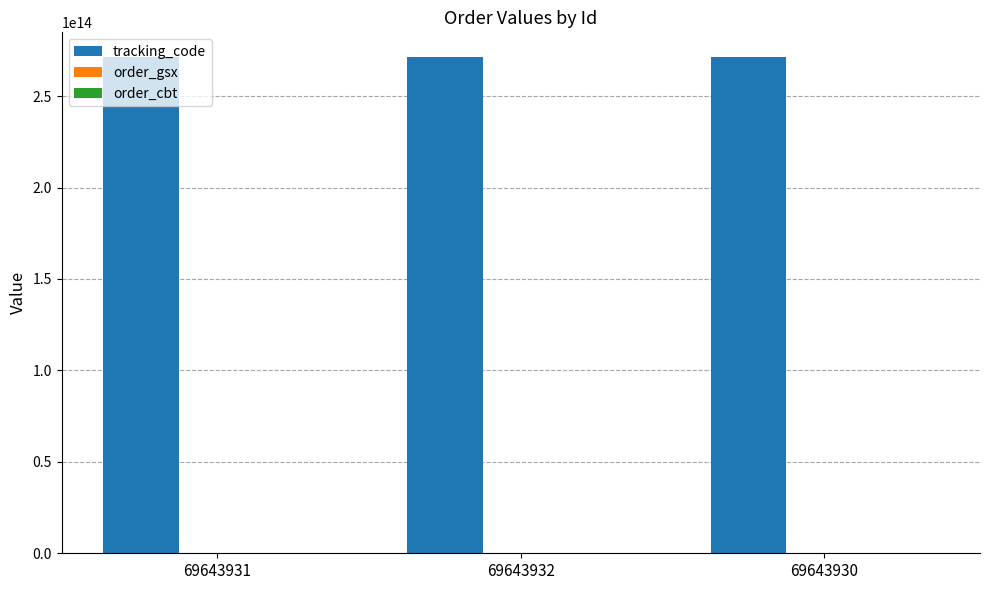

Which series has the largest total across all categories?

tracking_code